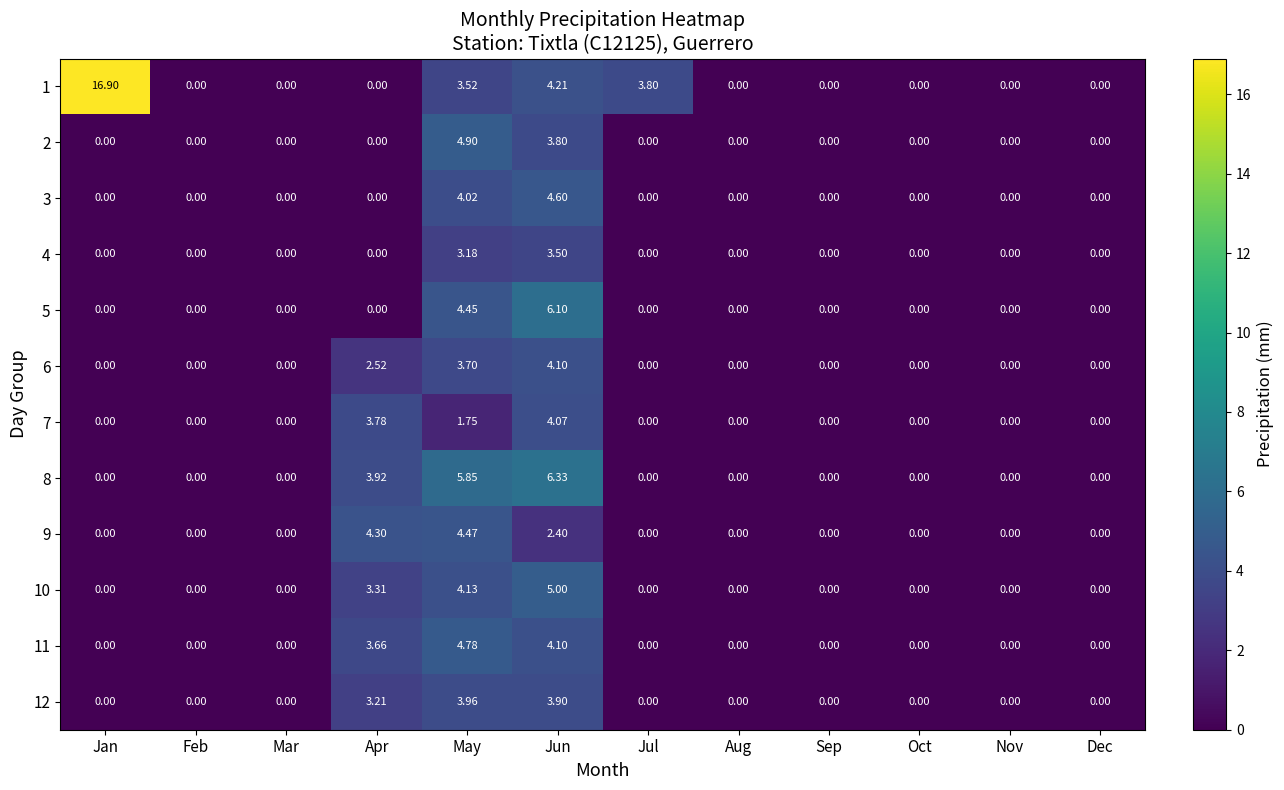

Which category has the highest value in the 5 series?

Jun